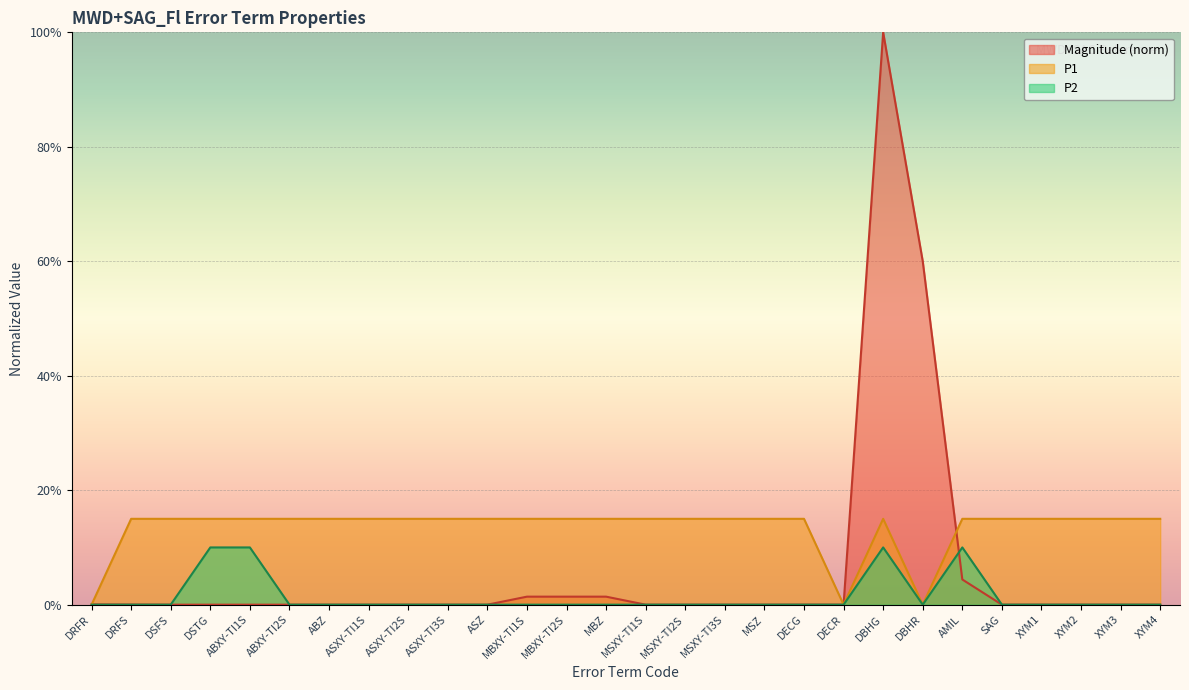

True or false: P2 has more than 1 interior local peaks.

True